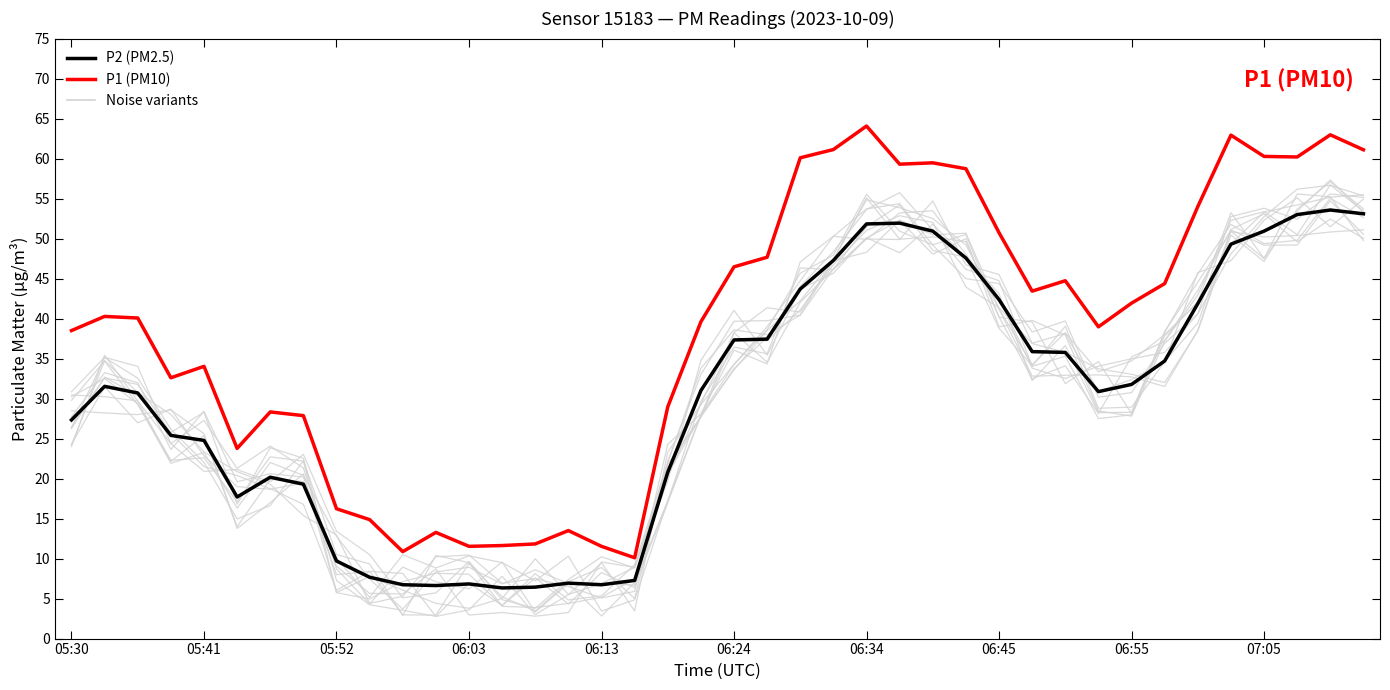

Reading right to left, extract all data points from this chart.

P2 (PM2.5): 53.1	53.6	53.0	50.9	49.3	41.9	34.7	31.8	30.9	35.8	35.9	42.4	47.6	50.9	51.9	51.8	47.3	43.7	37.4	37.3	31.0	20.8	7.3	6.7	6.9	6.4	6.3	6.8	6.6	6.7	7.7	9.7	19.3	20.2	17.7	24.8	25.4	30.7	31.5	27.3
P1 (PM10): 61.1	63.0	60.2	60.3	62.9	54.0	44.4	41.9	39.0	44.7	43.4	50.7	58.7	59.5	59.3	64.1	61.1	60.1	47.7	46.5	39.6	29.0	10.1	11.5	13.5	11.8	11.6	11.5	13.3	10.9	14.9	16.2	27.9	28.3	23.8	34.0	32.6	40.1	40.3	38.5